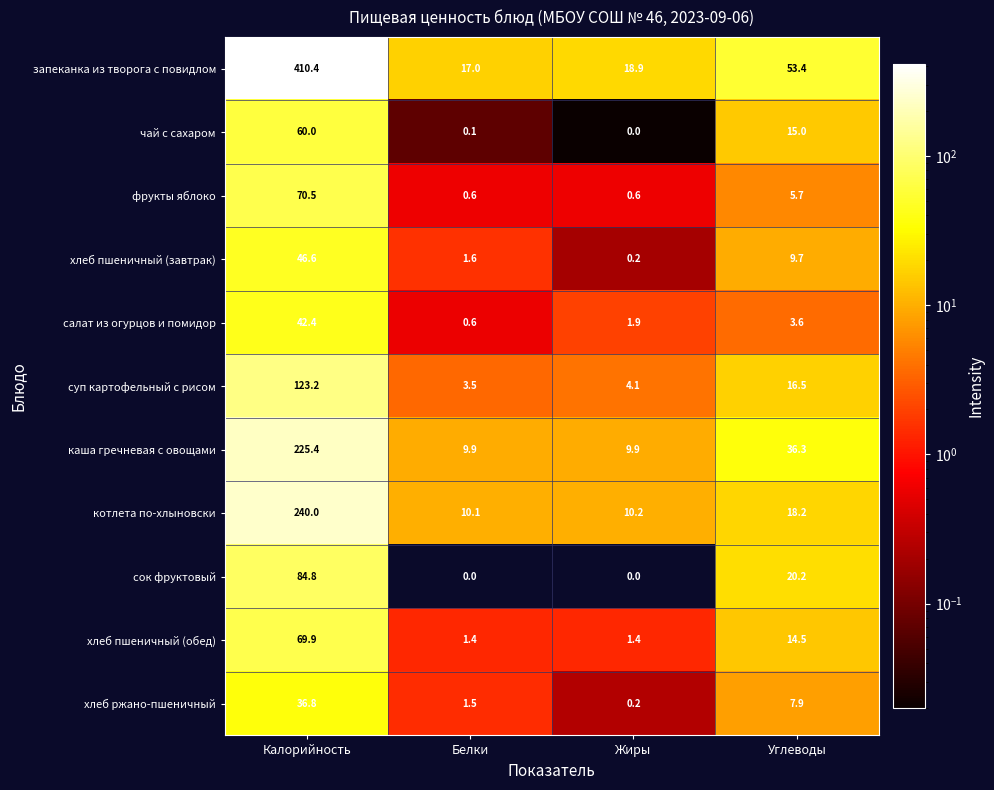

How many data points does each series have?

4